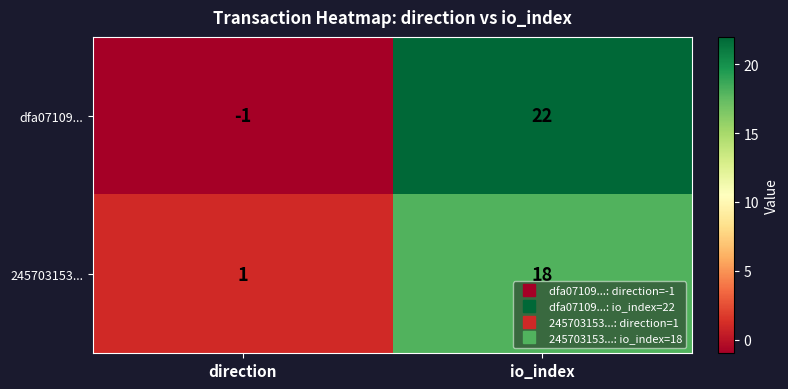

What is the greatest value displayed?

22